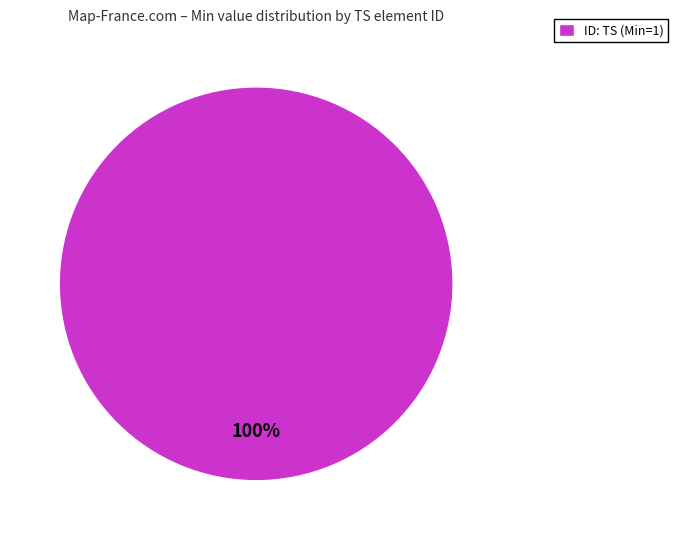

The ID: TS (Min=1) slice represents 100% of the pie. True or false?

True